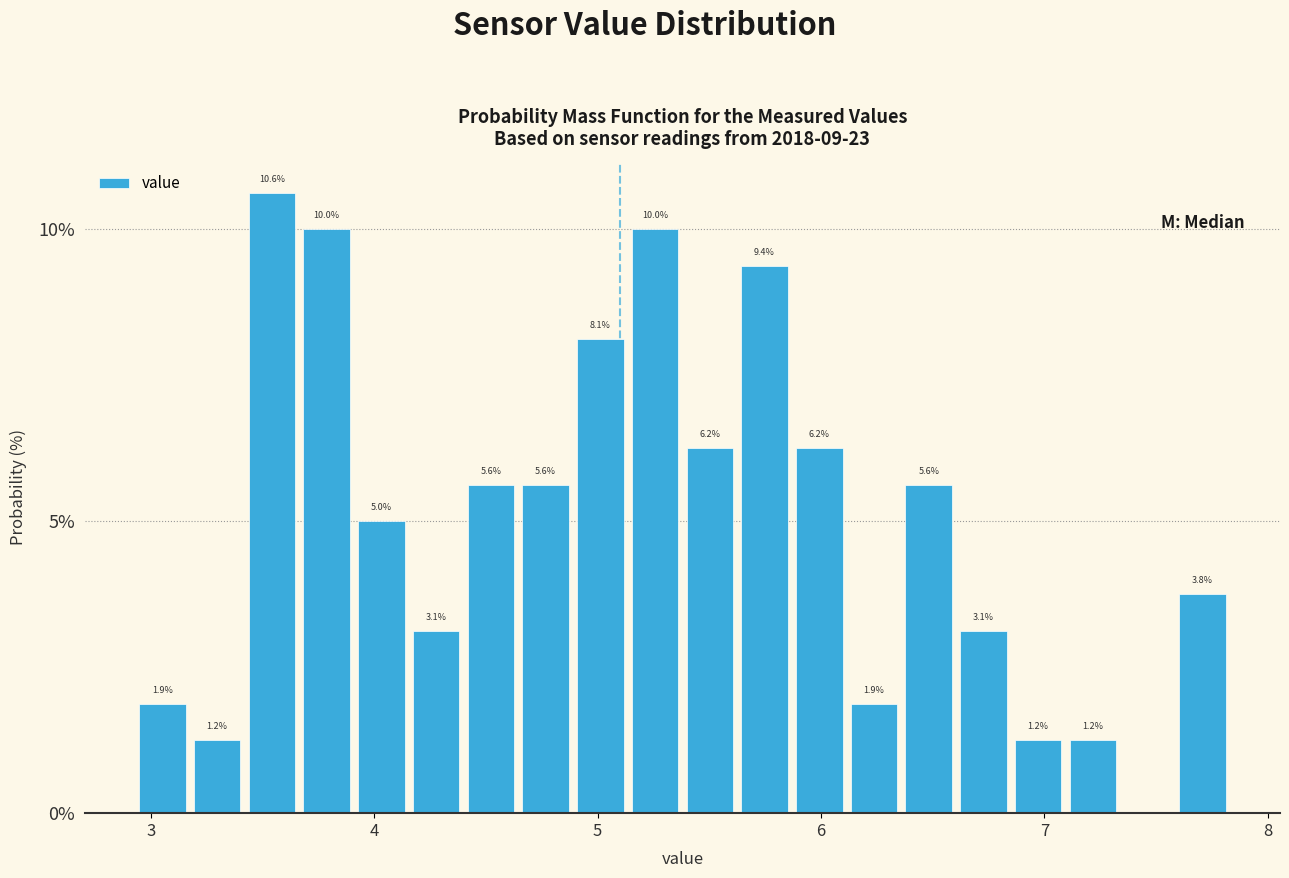

Around what value on the x-axis is the tallest bar? Give the approximate position of its centre, as read against the axis.

3.5